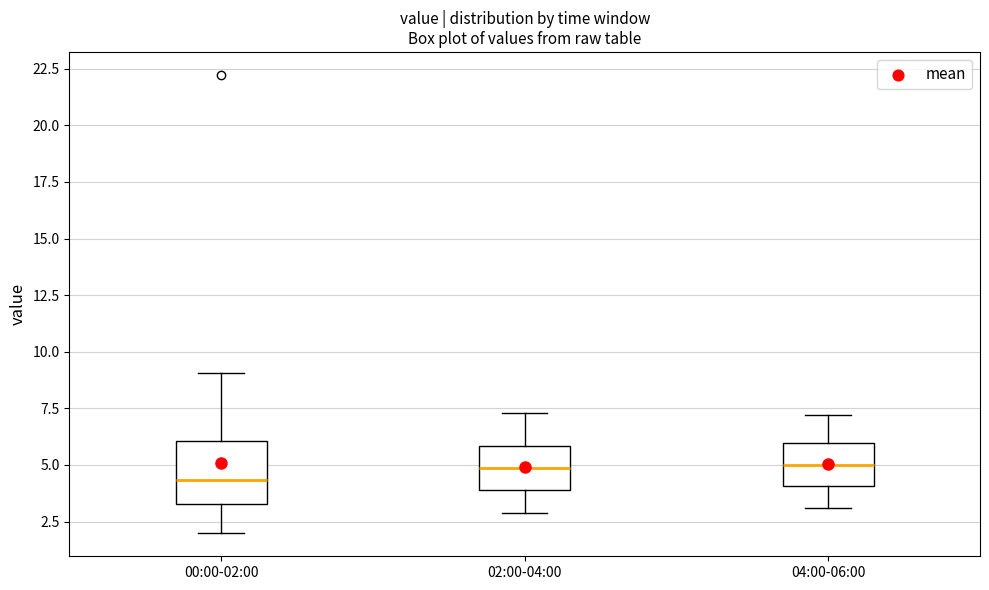

Comparing the boxes themselves (not the whiskers), which one is the tallest?

00:00-02:00